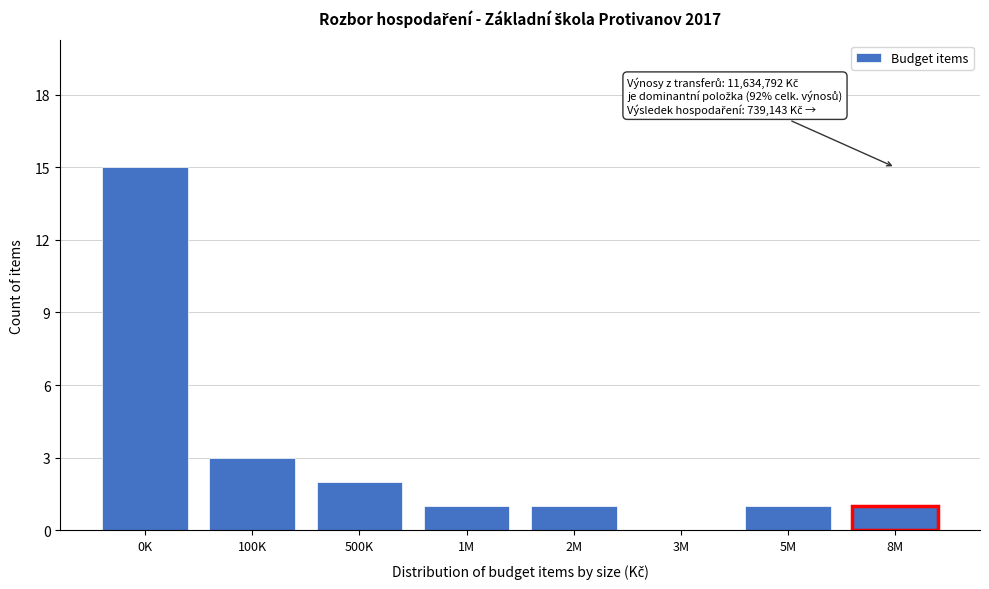

Reading left to right, what are all the values shown in this chart?

0K=15	100K=3	500K=2	1M=1	2M=1	3M=0	5M=1	8M=1